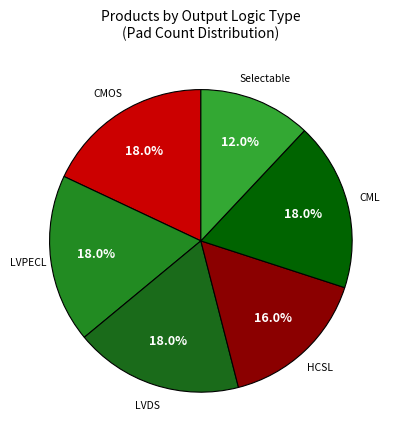

The Selectable slice represents 23% of the pie. True or false?

False